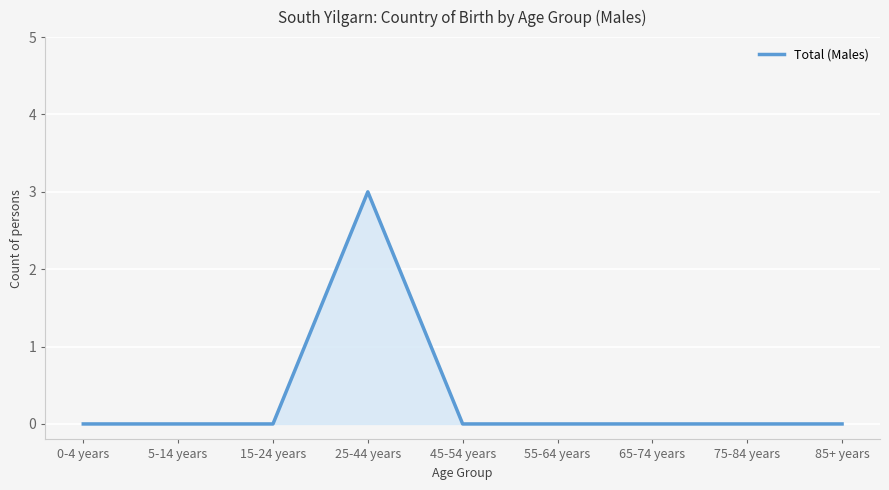

What position from the left is 55-64 years?

6